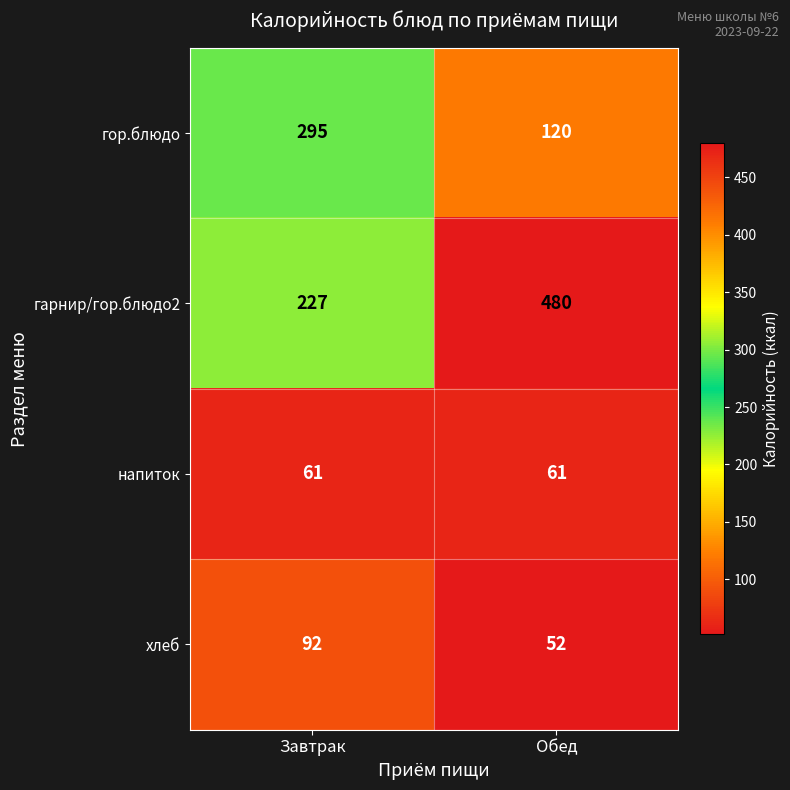

Which label corresponds to the largest value in the chart?

Обед